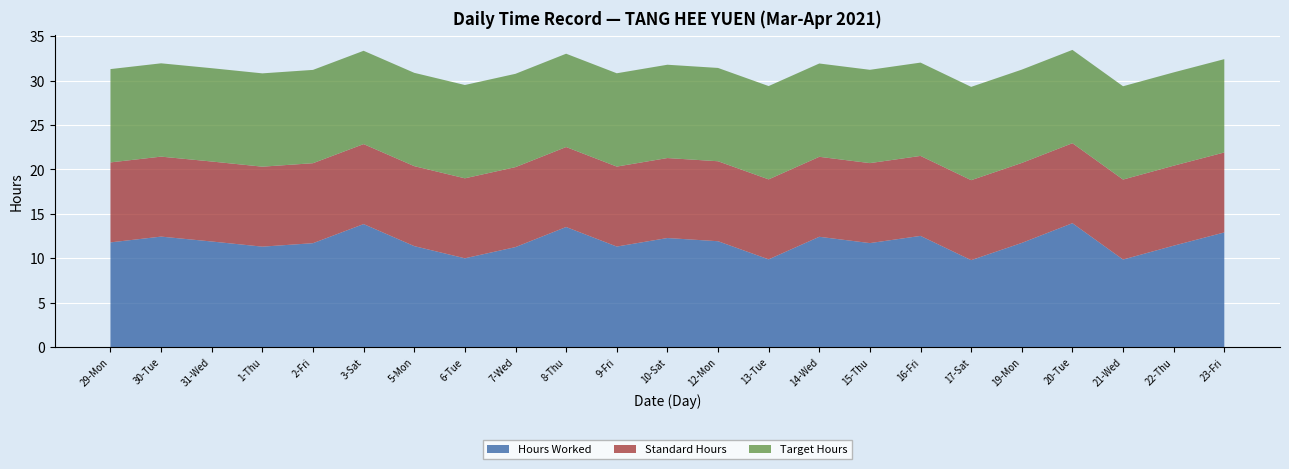

Reading left to right, extract all data points from this chart.

Hours Worked: 29-Mon=11.8	30-Tue=12.4	31-Wed=11.9	1-Thu=11.3	2-Fri=11.7	3-Sat=13.8	5-Mon=11.4	6-Tue=10.0	7-Wed=11.3	8-Thu=13.5	9-Fri=11.3	10-Sat=12.3	12-Mon=11.9	13-Tue=9.9	14-Wed=12.4	15-Thu=11.7	16-Fri=12.5	17-Sat=9.8	19-Mon=11.7	20-Tue=13.9	21-Wed=9.9	22-Thu=11.4	23-Fri=12.9
Standard Hours: 29-Mon=9.0	30-Tue=9.0	31-Wed=9.0	1-Thu=9.0	2-Fri=9.0	3-Sat=9.0	5-Mon=9.0	6-Tue=9.0	7-Wed=9.0	8-Thu=9.0	9-Fri=9.0	10-Sat=9.0	12-Mon=9.0	13-Tue=9.0	14-Wed=9.0	15-Thu=9.0	16-Fri=9.0	17-Sat=9.0	19-Mon=9.0	20-Tue=9.0	21-Wed=9.0	22-Thu=9.0	23-Fri=9.0
Target Hours: 29-Mon=10.5	30-Tue=10.5	31-Wed=10.5	1-Thu=10.5	2-Fri=10.5	3-Sat=10.5	5-Mon=10.5	6-Tue=10.5	7-Wed=10.5	8-Thu=10.5	9-Fri=10.5	10-Sat=10.5	12-Mon=10.5	13-Tue=10.5	14-Wed=10.5	15-Thu=10.5	16-Fri=10.5	17-Sat=10.5	19-Mon=10.5	20-Tue=10.5	21-Wed=10.5	22-Thu=10.5	23-Fri=10.5